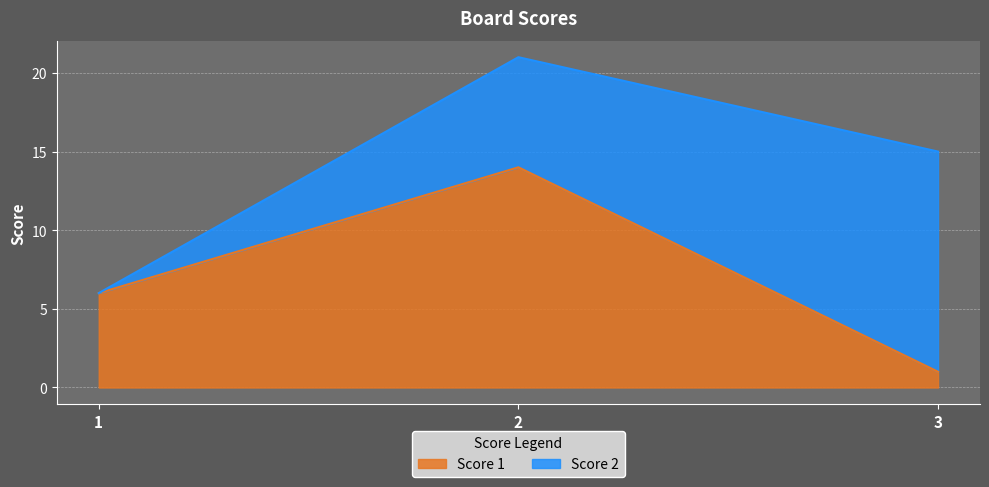

What is the value of the 1st point from the left?

6